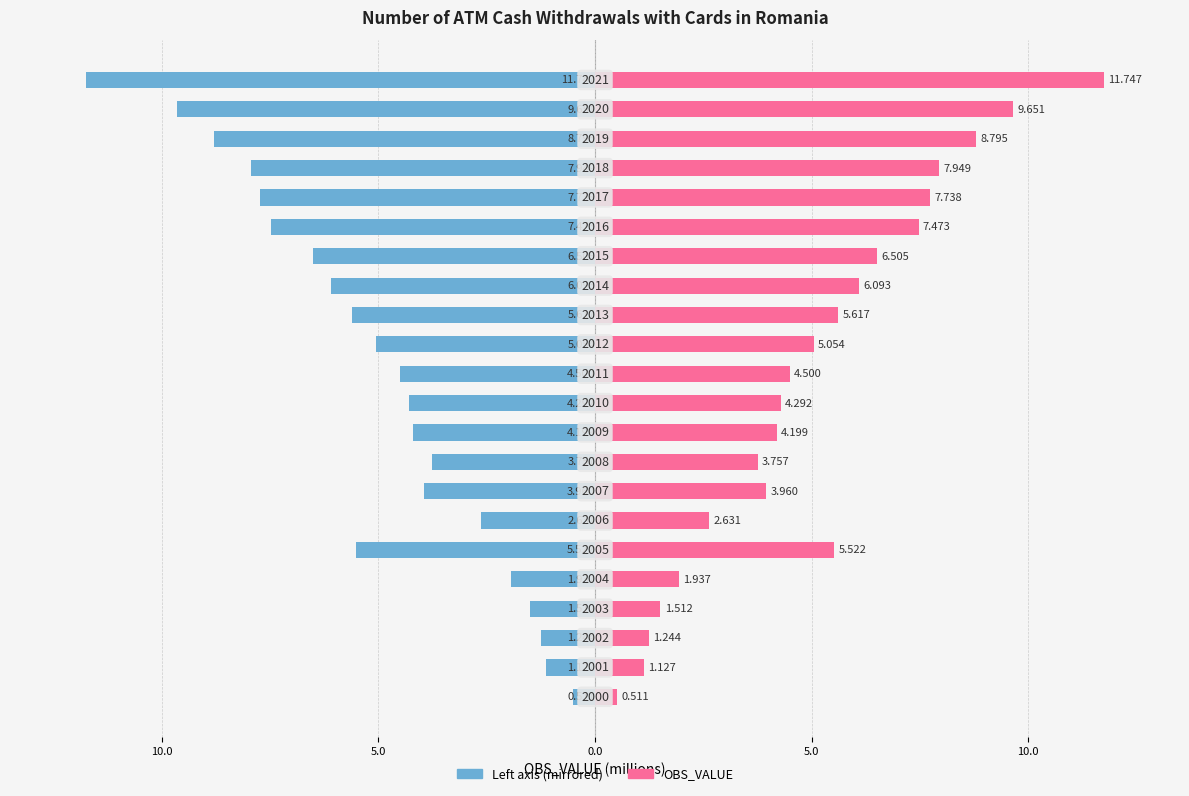

What is the maximum value shown in the chart?

11.7